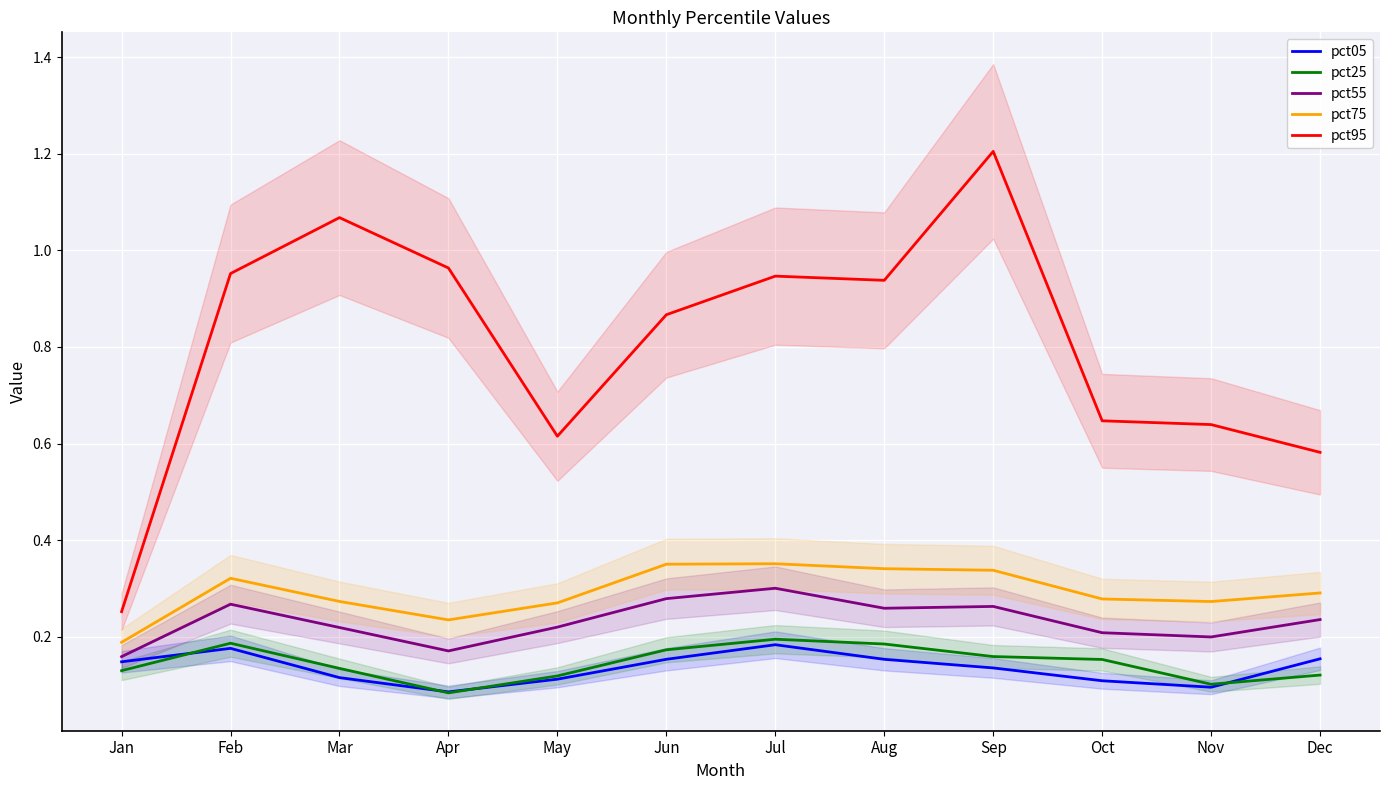

Count the pct55 values in the range 0 to 1.

12